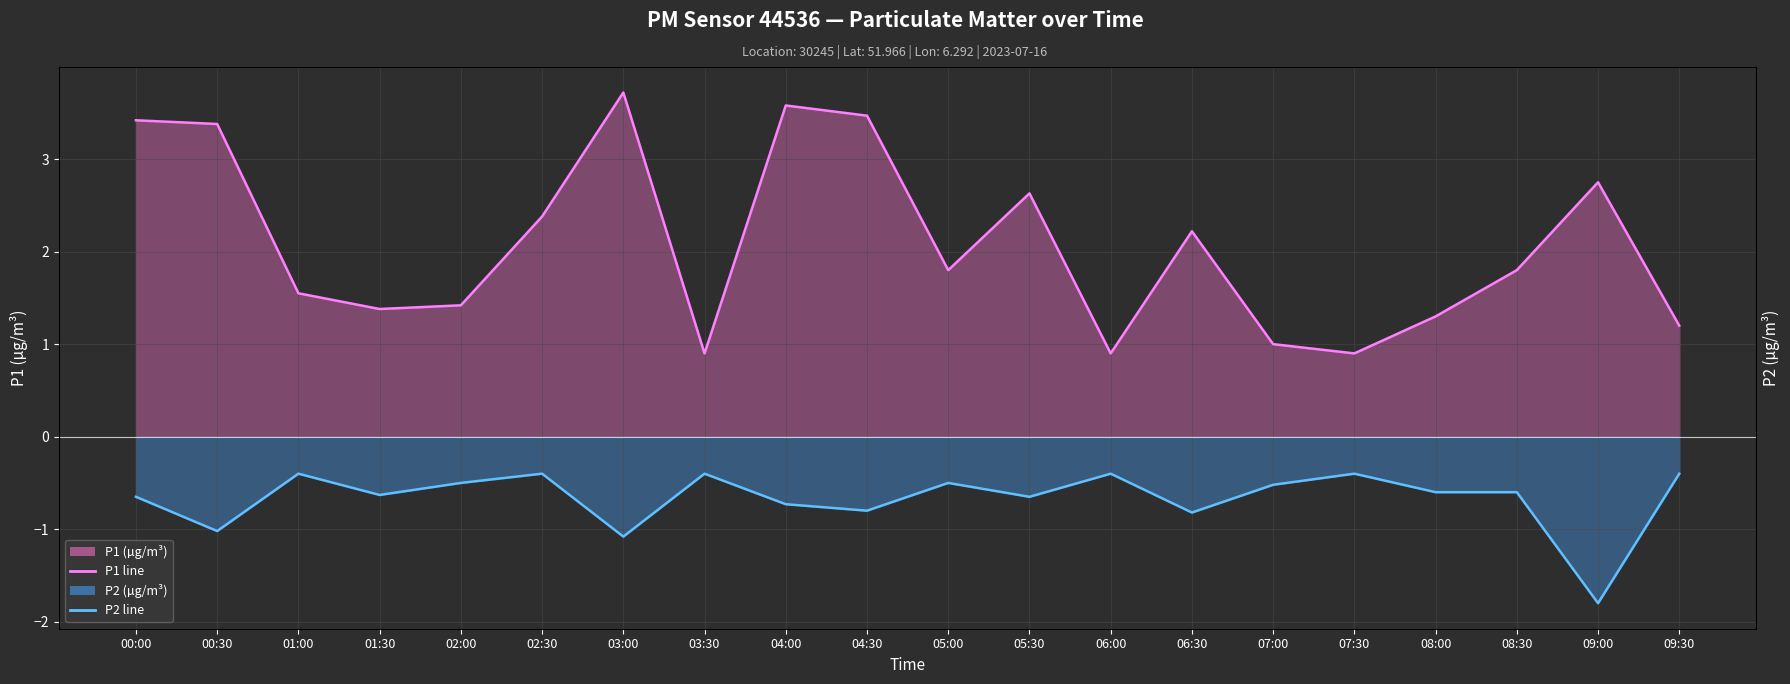

At which category does the chart reach its minimum across all series?

09:00